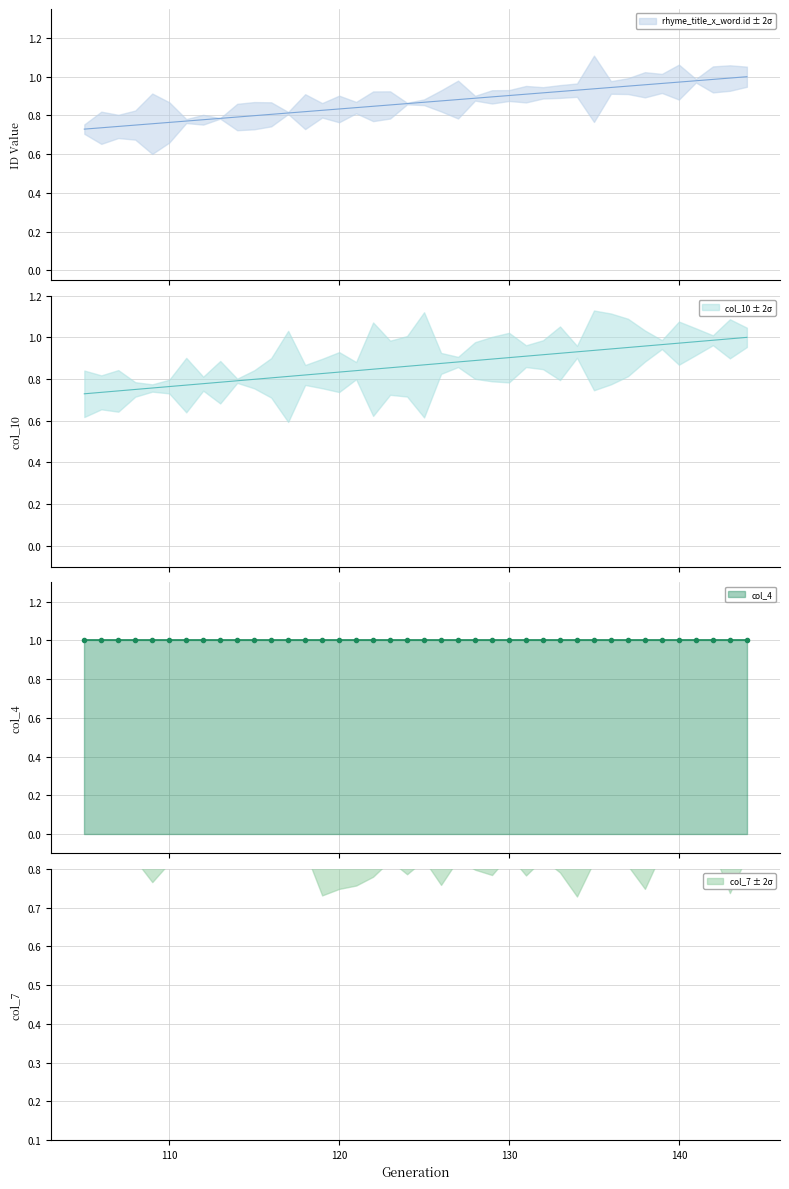

Which series has the largest total across all categories?

col_4